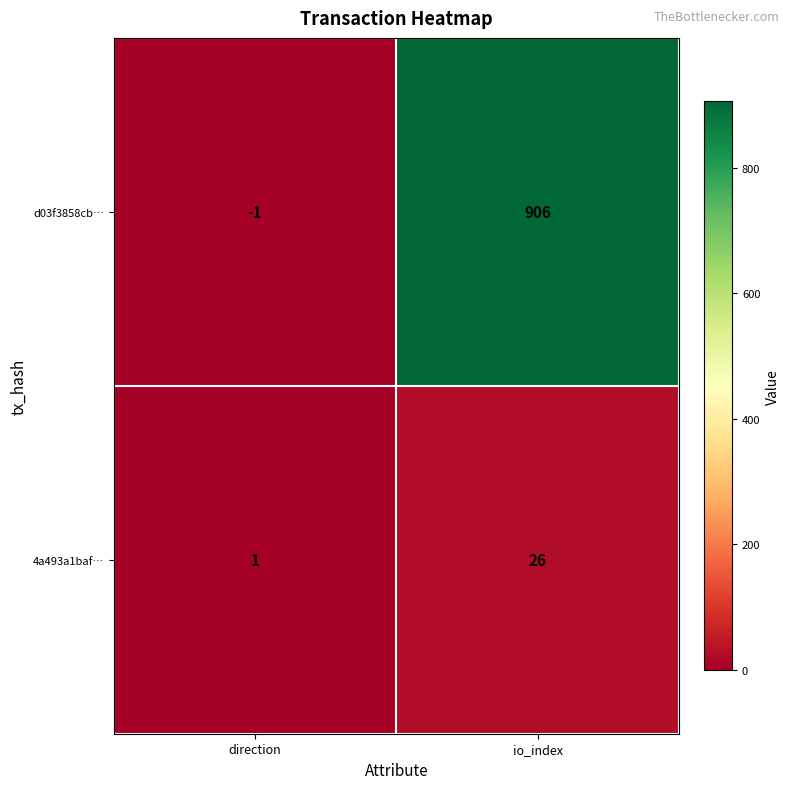

What is the minimum value shown in the chart?

-1